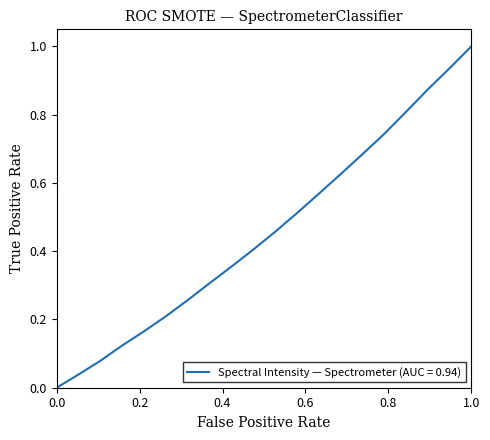

What is the greatest value displayed?

1.0